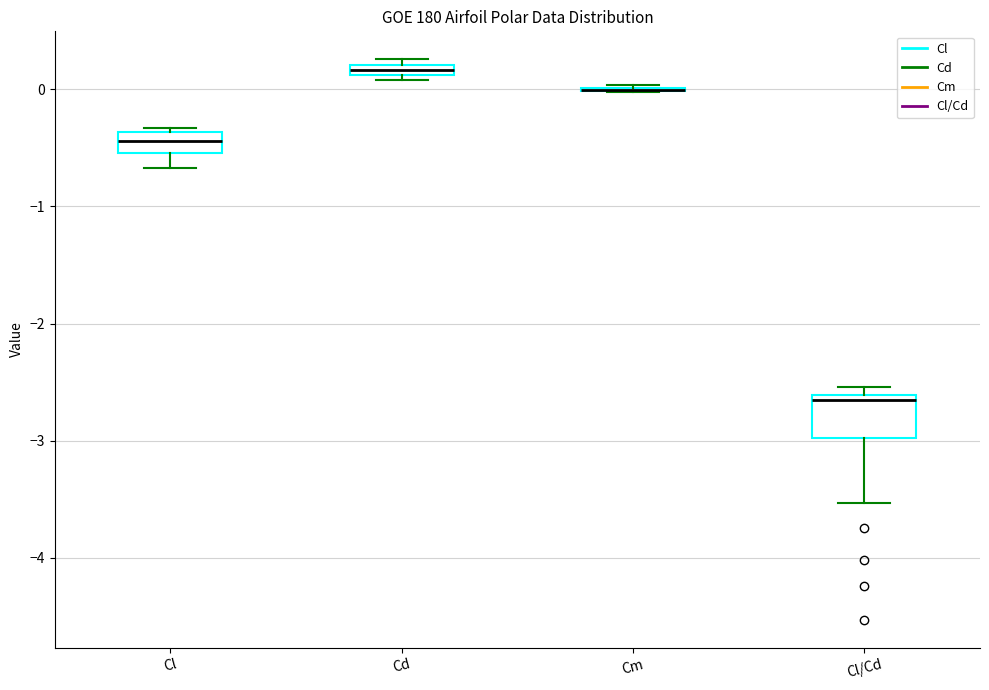

Where is the lower edge of the box for Cl/Cd on the y-axis? The values are not printed on the chart, so give them approximately, as read against the axis.

-3.0